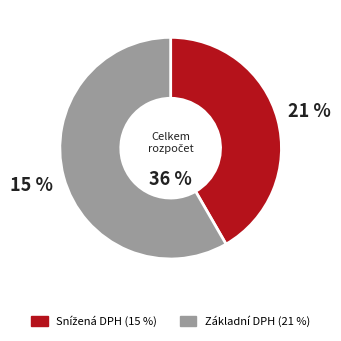

How many segments does this pie chart have?

2